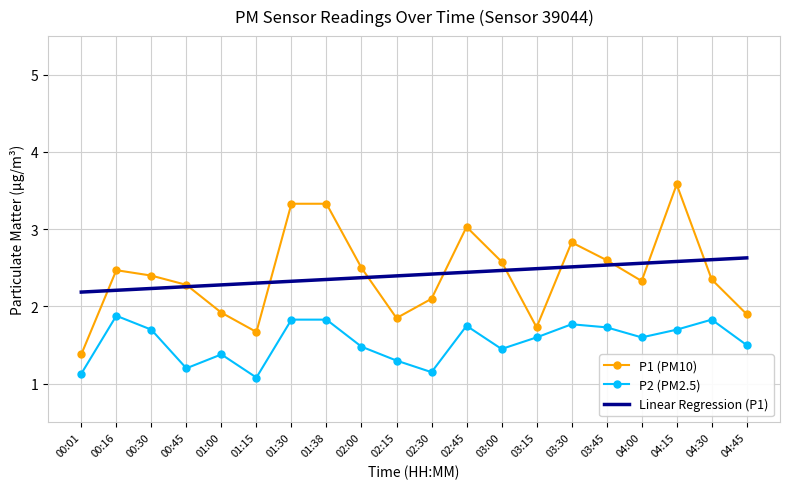

Rank the series by their maximum value, from highest to lowest.

P1 (PM10), Linear Regression (P1), P2 (PM2.5)